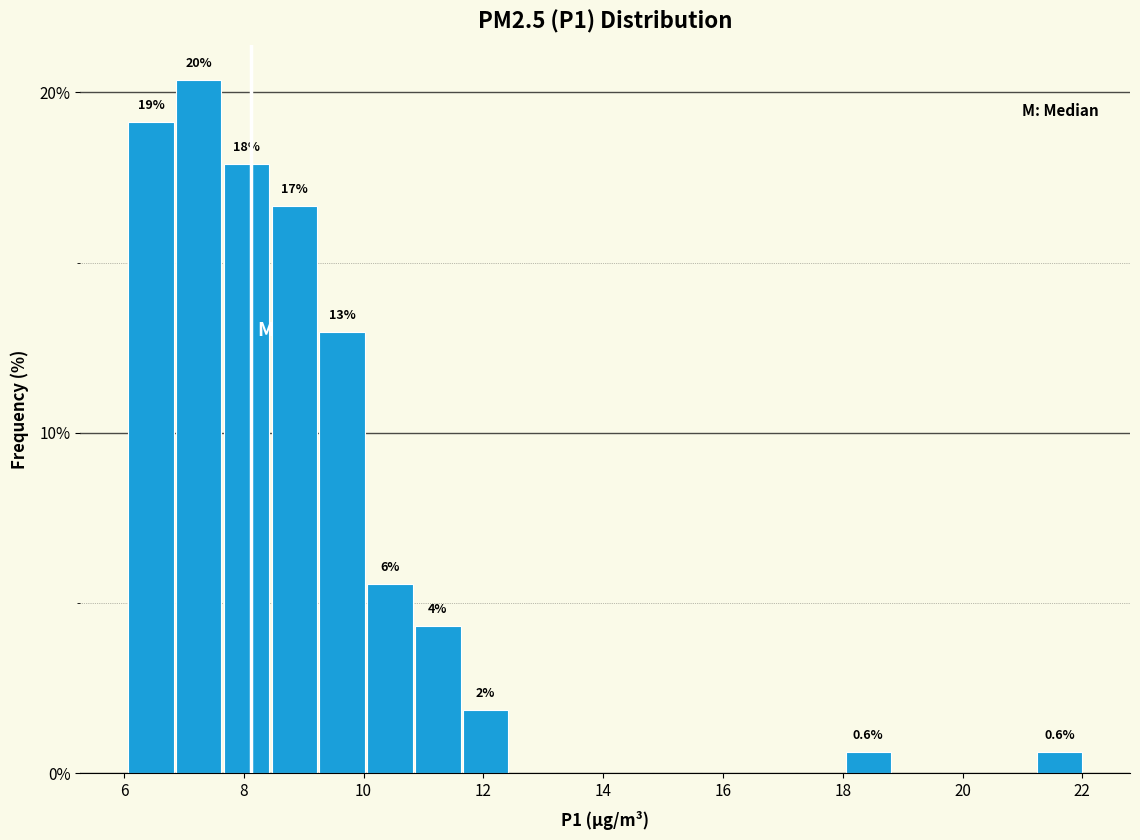

Read against the x-axis, roughly where is the centre of the tallest bar?

7.2